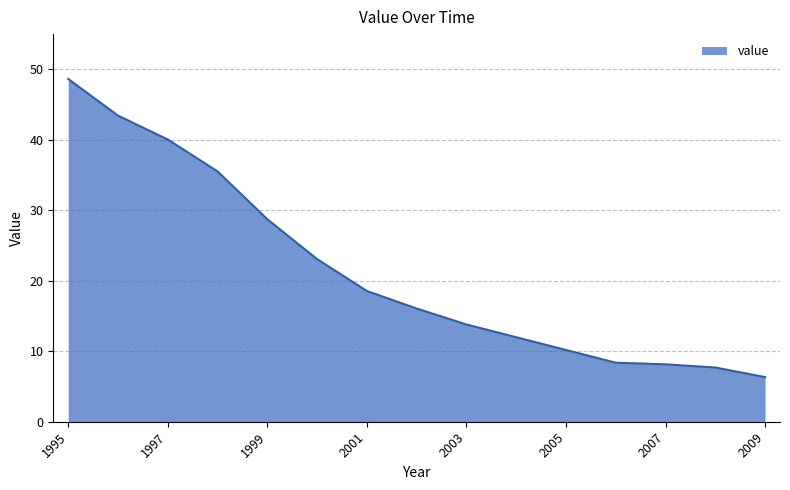

Reading right to left, extract all data points from this chart.

6.3	7.7	8.1	8.4	10.2	12.0	13.8	16.1	18.6	23.1	28.7	35.5	40.0	43.4	48.6